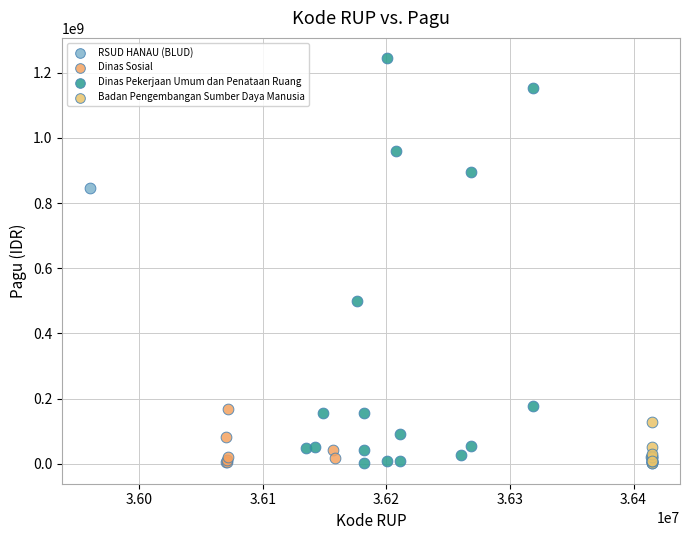

What are all the series names shown in the legend?

RSUD HANAU (BLUD), Dinas Sosial, Dinas Pekerjaan Umum dan Penataan Ruang, Badan Pengembangan Sumber Daya Manusia